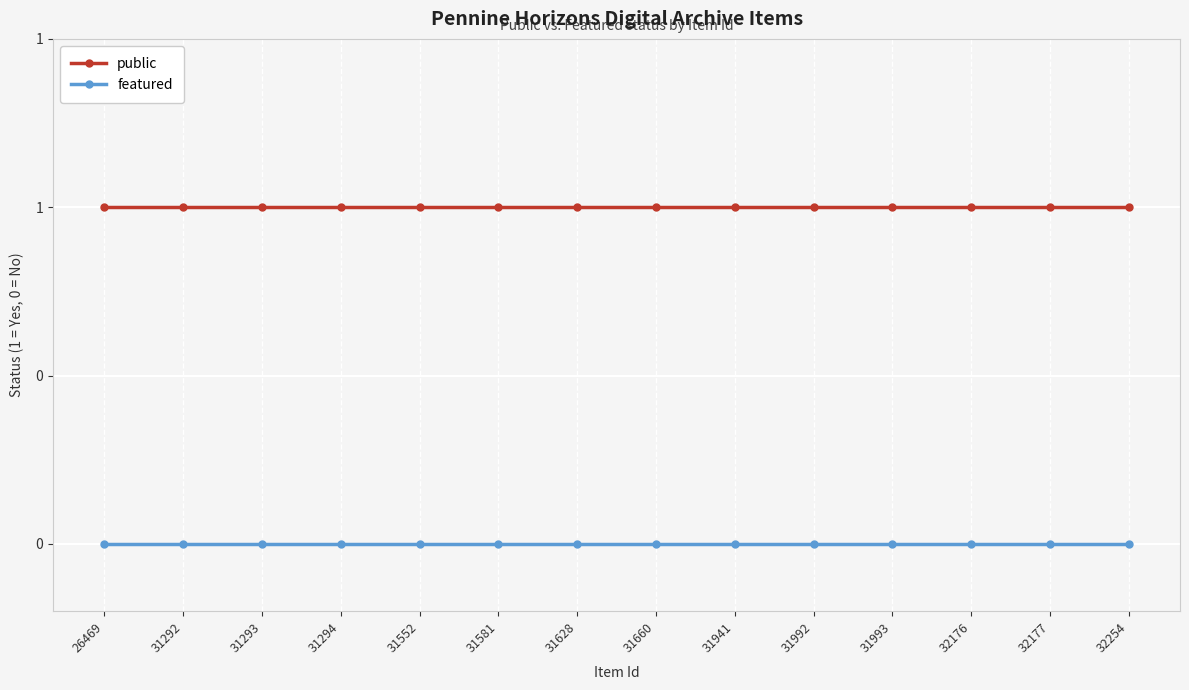

Does the chart have visible grid lines?

Yes